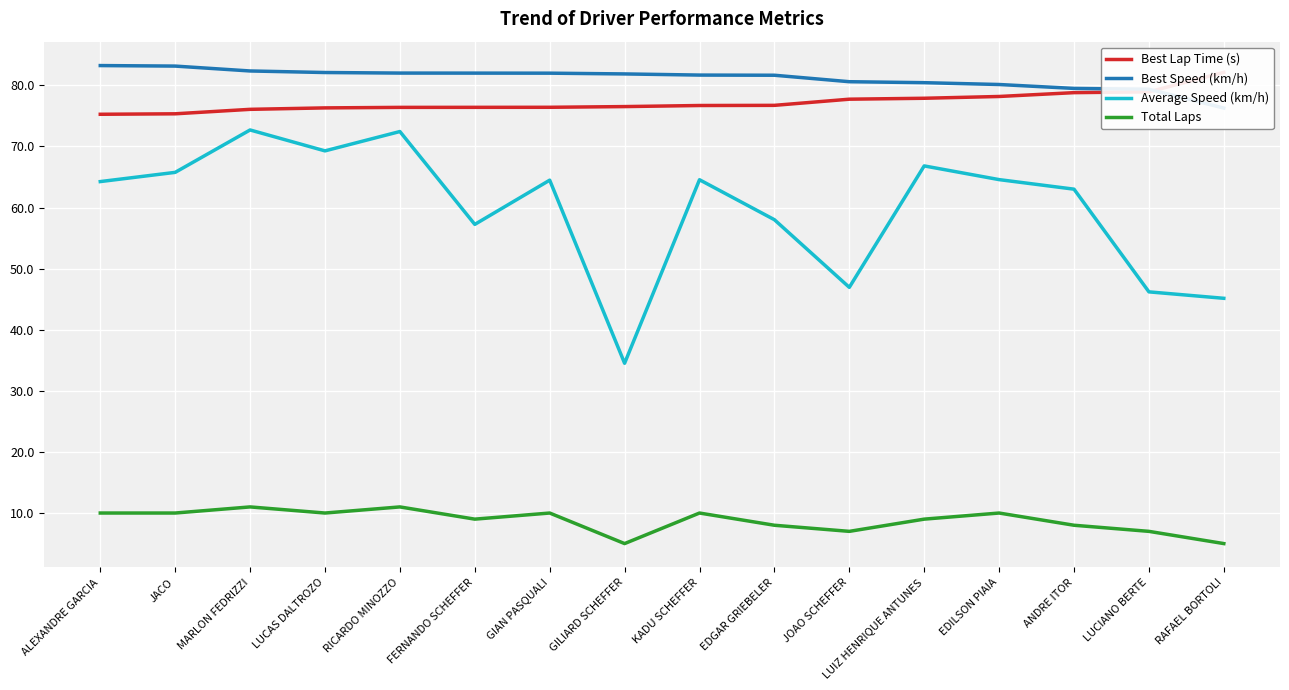

Is this an area chart (filled region under the line)?

No